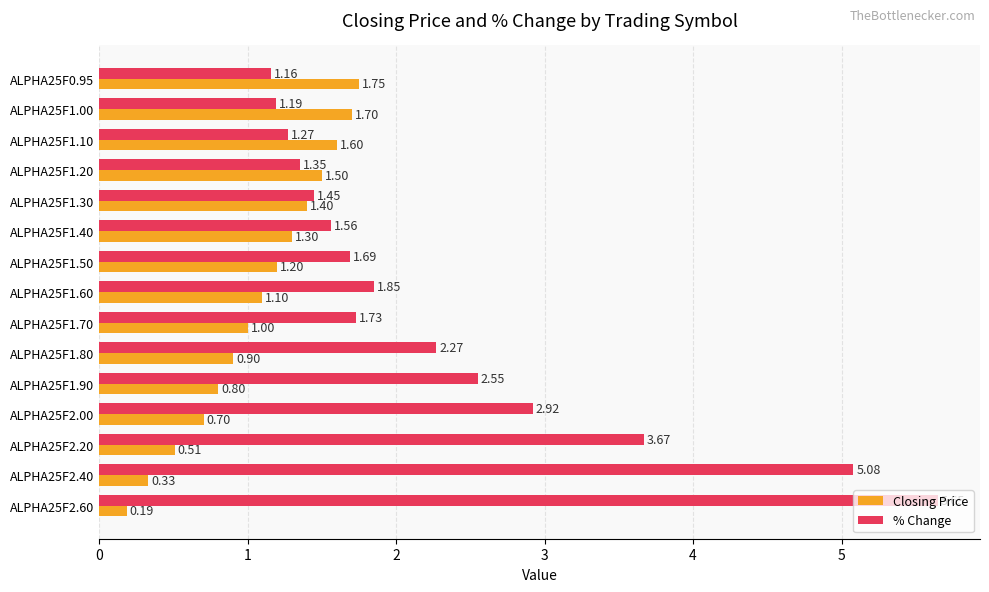

Between ALPHA25F1.30 and ALPHA25F1.40, which series saw the biggest shift?

% Change